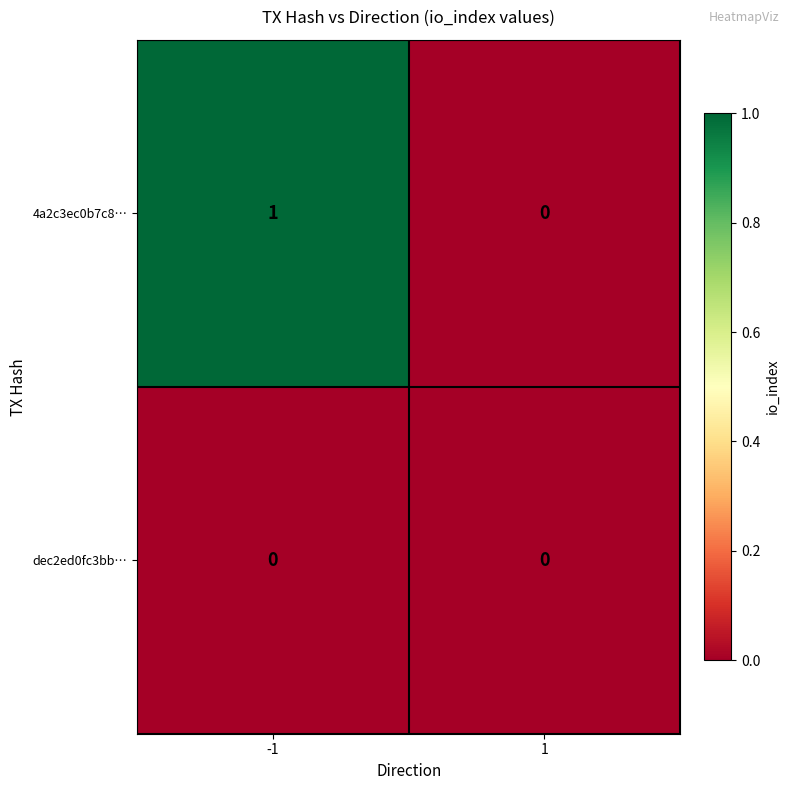

Between -1 and 1, which series saw the biggest shift?

4a2c3ec0b7c8…